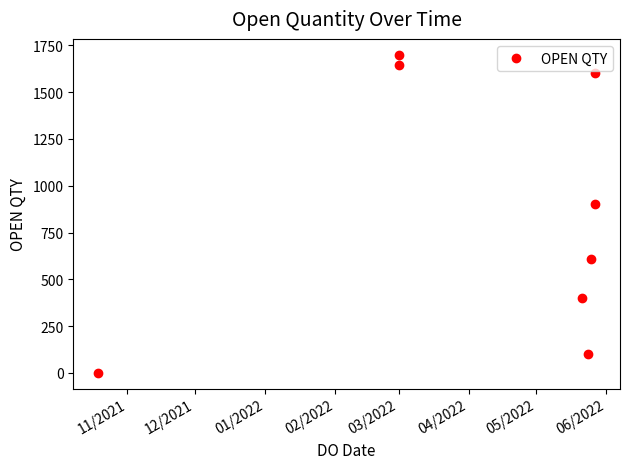

How many categories are shown in the chart?

8